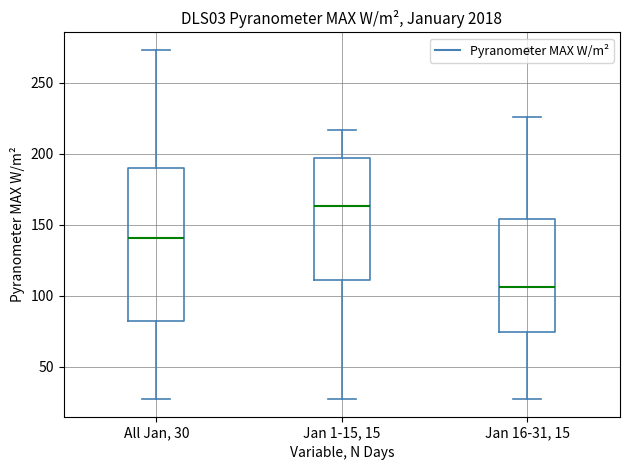

Which box is the tallest, from its lower edge to its upper edge?

All Jan, 30